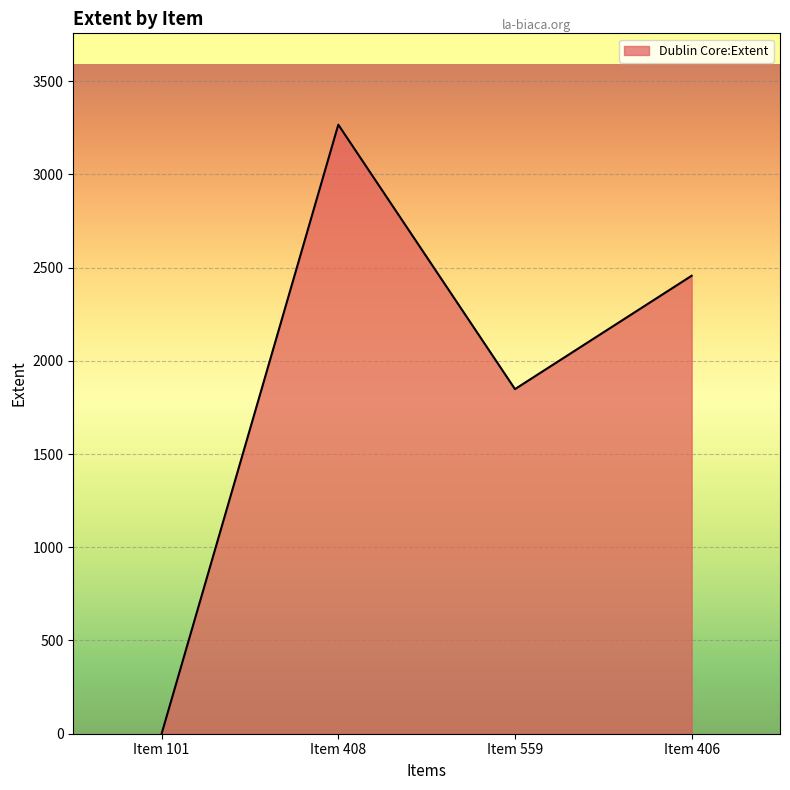

At which category does the data reach its first local peak?

Item 408